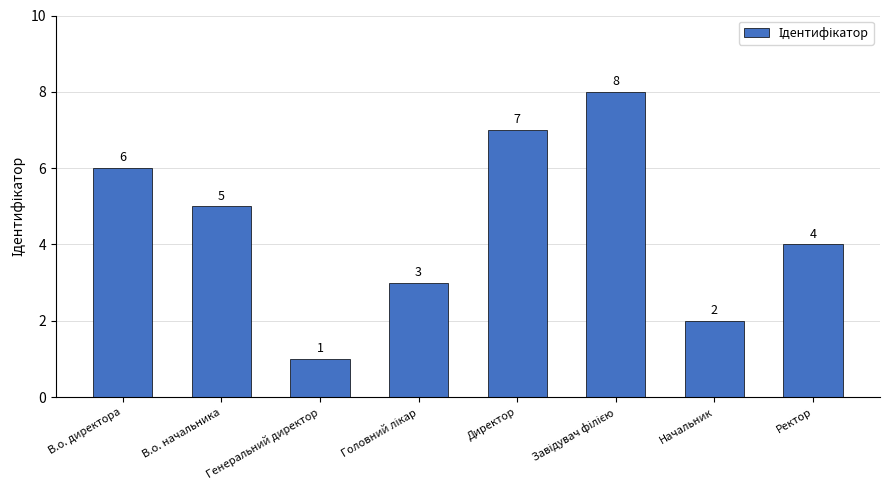

What is the difference between the maximum and minimum values?

7